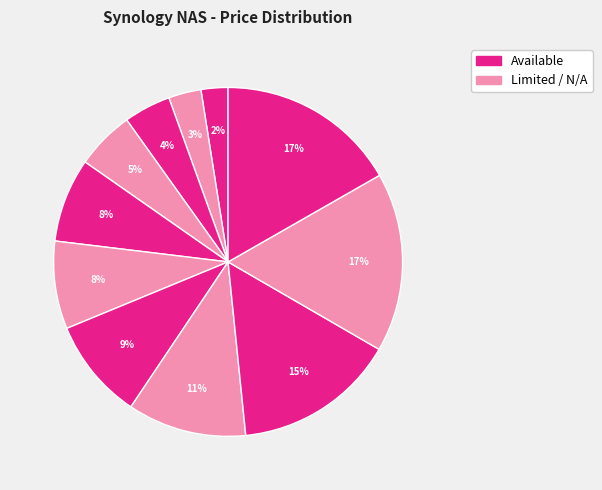

How many segments does this pie chart have?

11